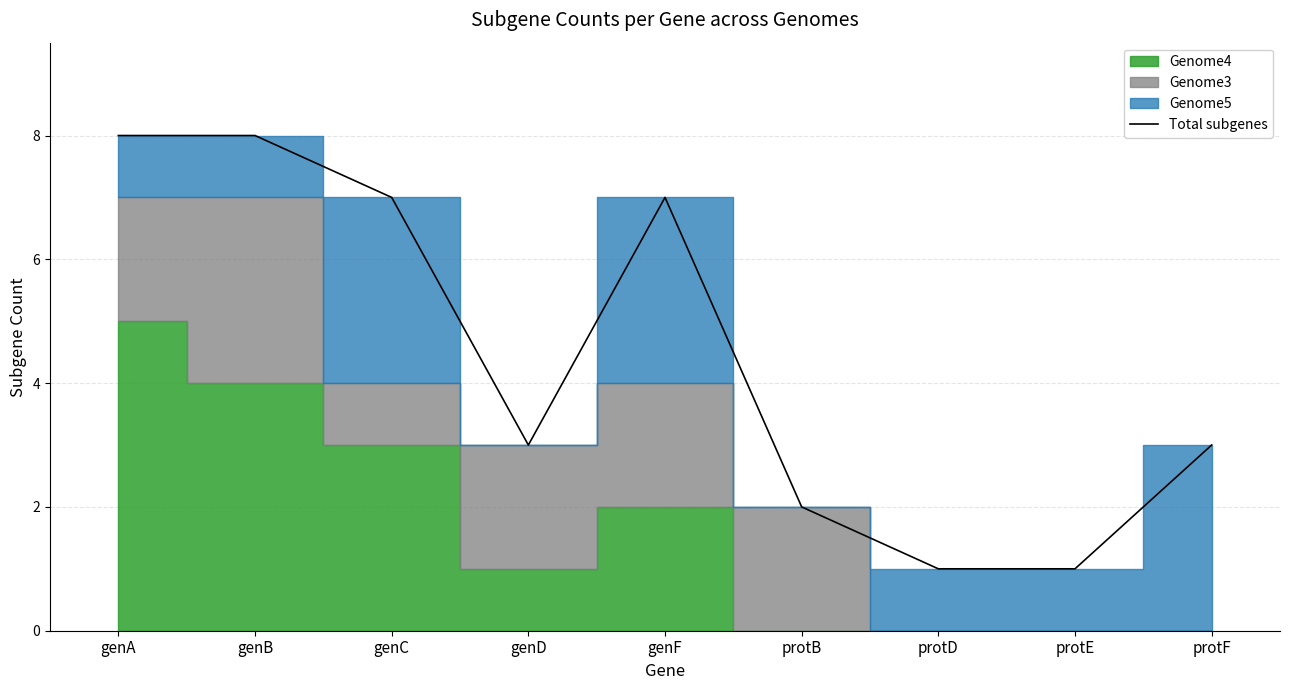

What is the change in value from genF to protD?

-6